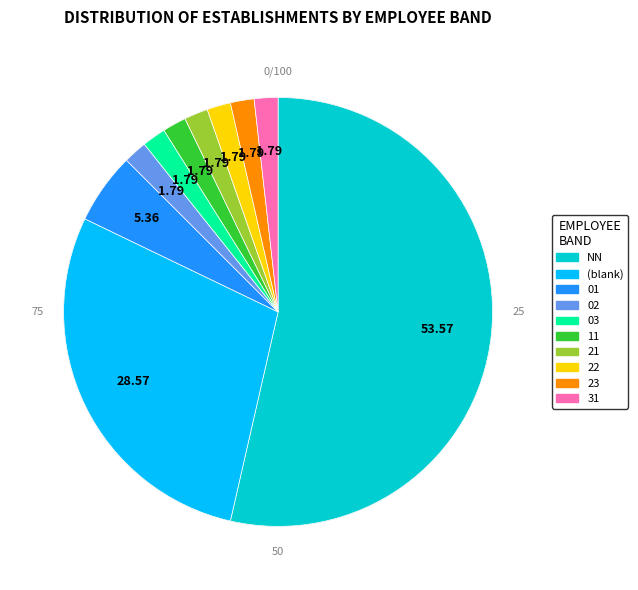

Which slice is the smallest?

02